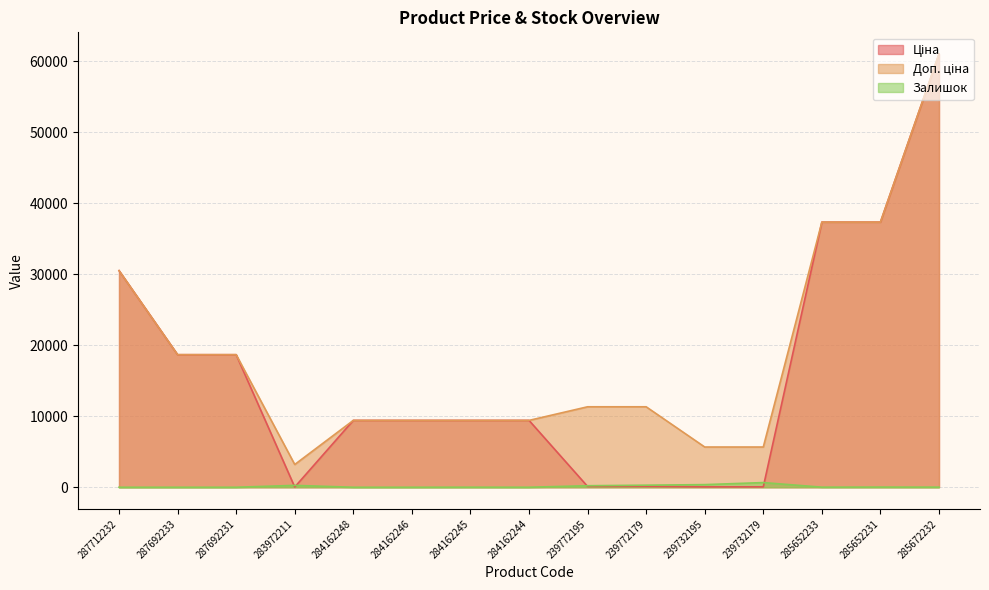

Is the value of Ціна at 285672232 greater than the value of Залишок at 285652231?

Yes